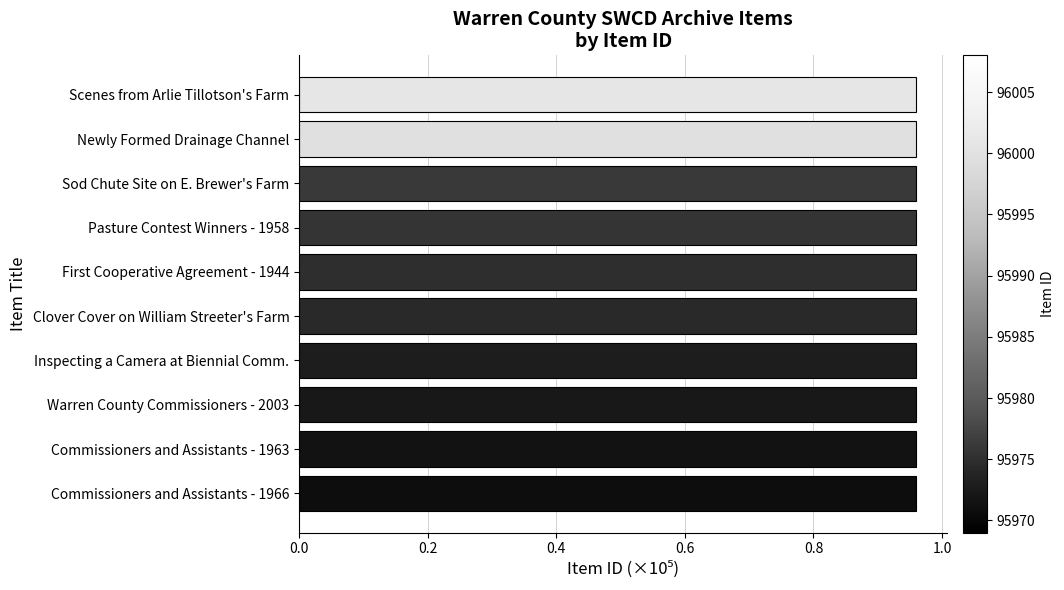

The value at Warren County Commissioners - 2003 is 1.5. True or false?

False